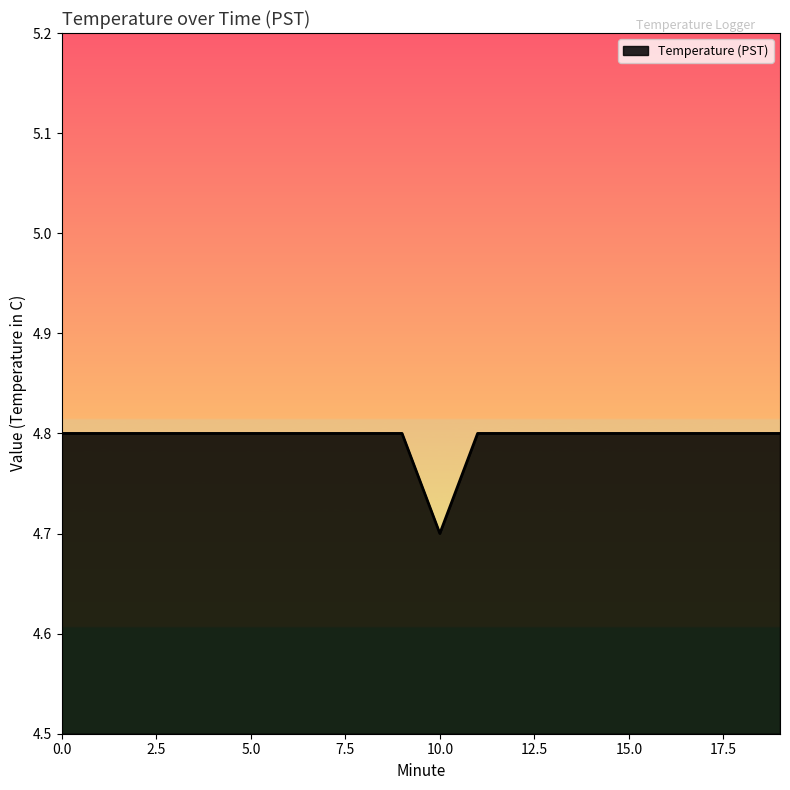

What is the minimum value shown in the chart?

4.7